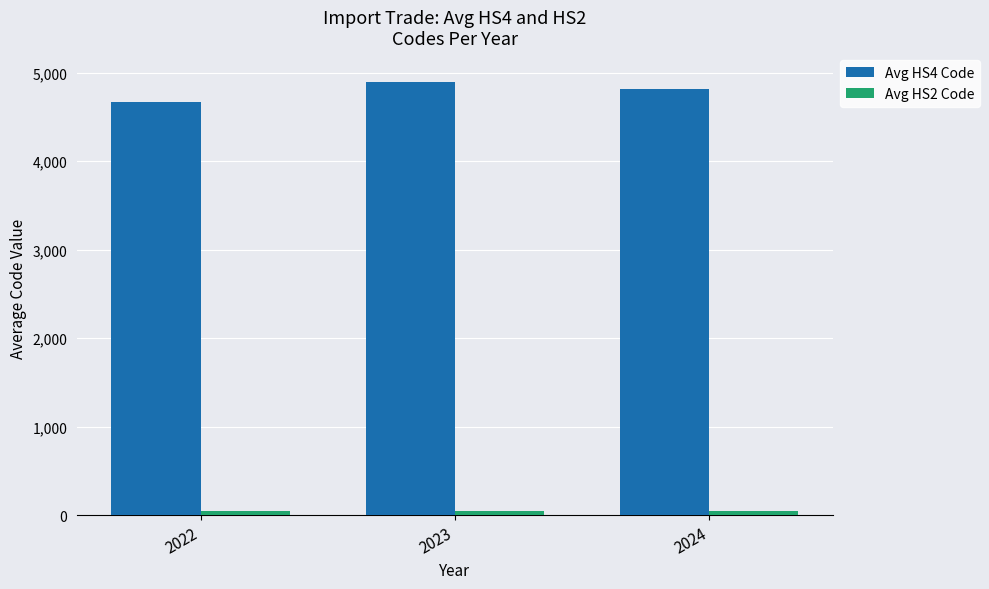

What is the greatest value displayed?

4891.7